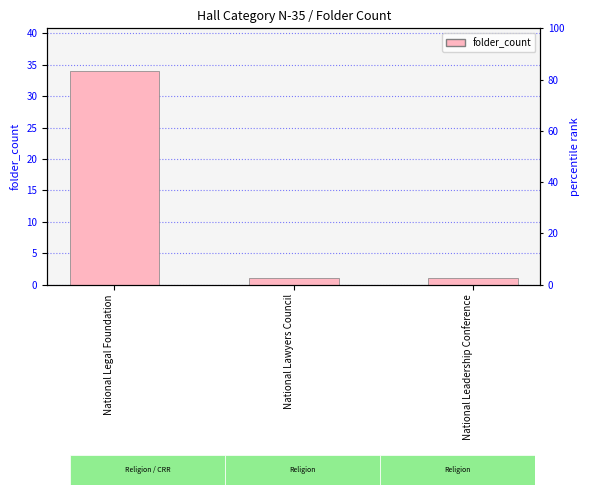

What is the minimum value shown in the chart?

1